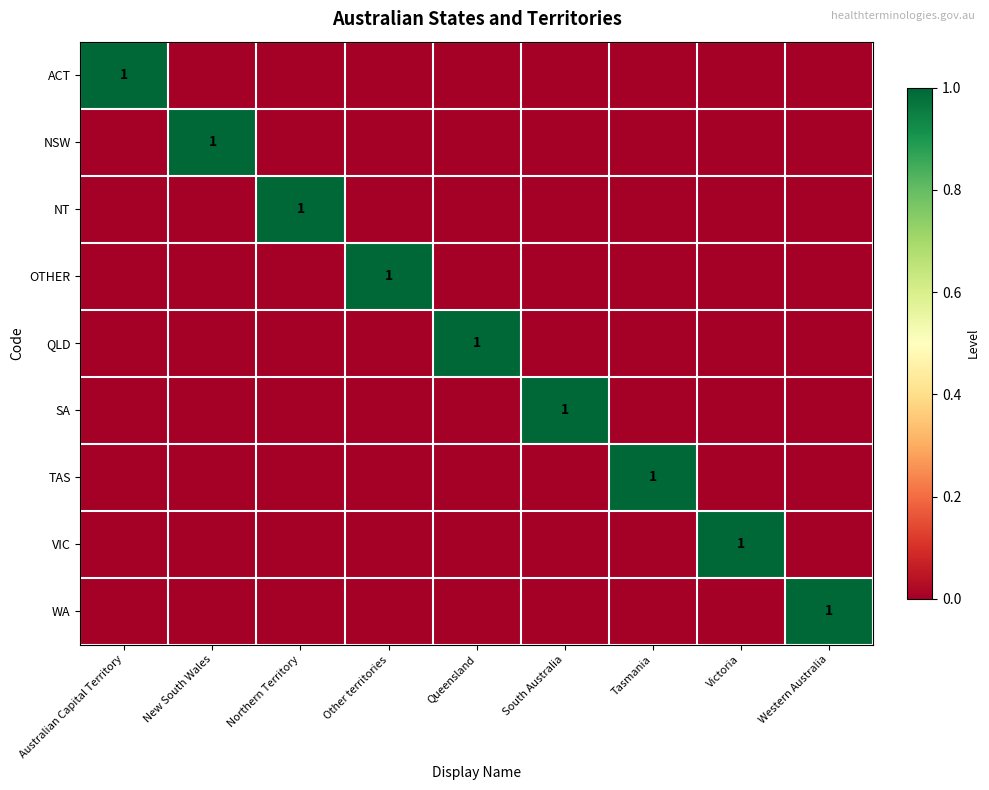

How many positive values does the VIC series have?

1